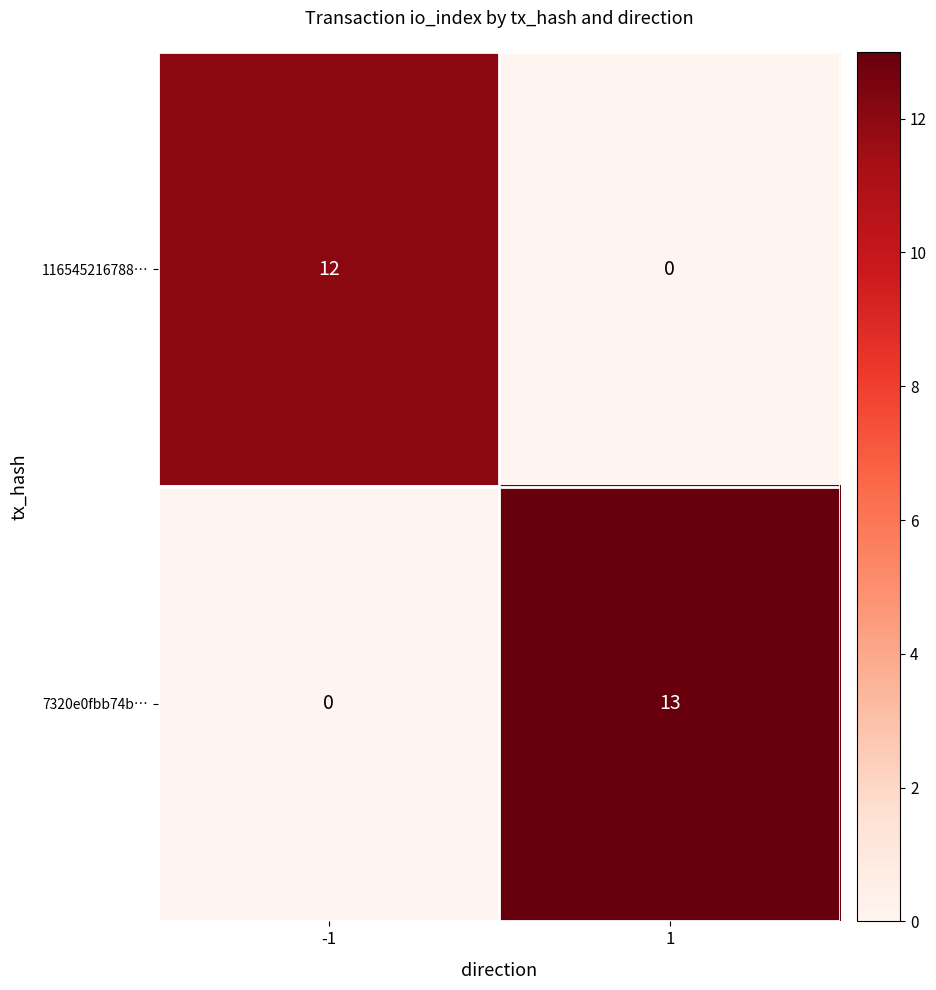

The 116545216788… series shows 0 at 1. True or false?

True